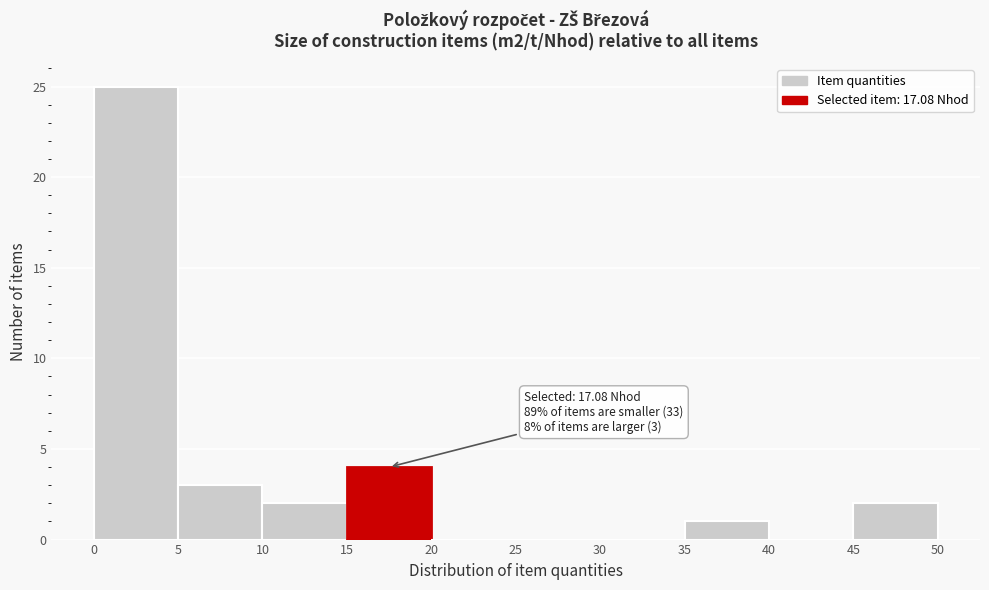

Which range on the x-axis has the tallest bar?

0 to 5